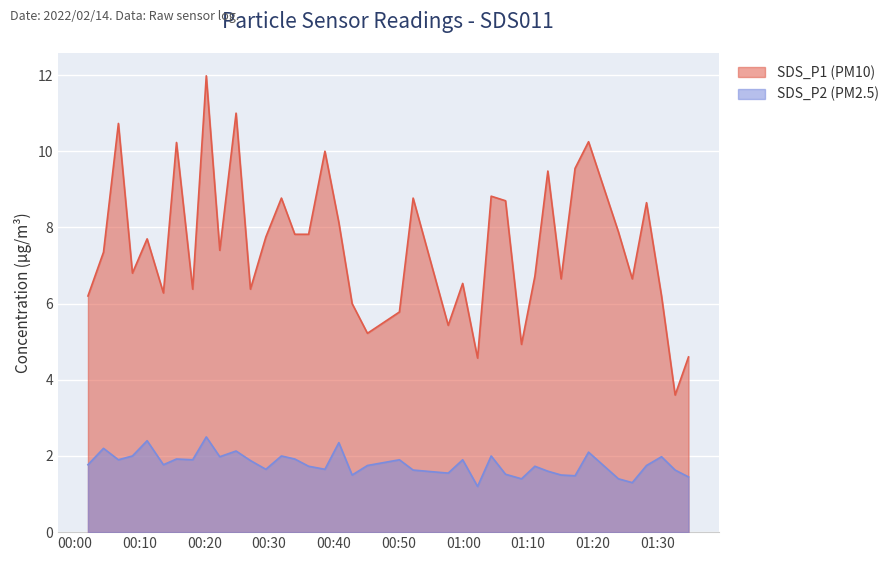

Which series changed the most between 2022/02/14 00:40:47 and 2022/02/14 01:34:46?

SDS_P1